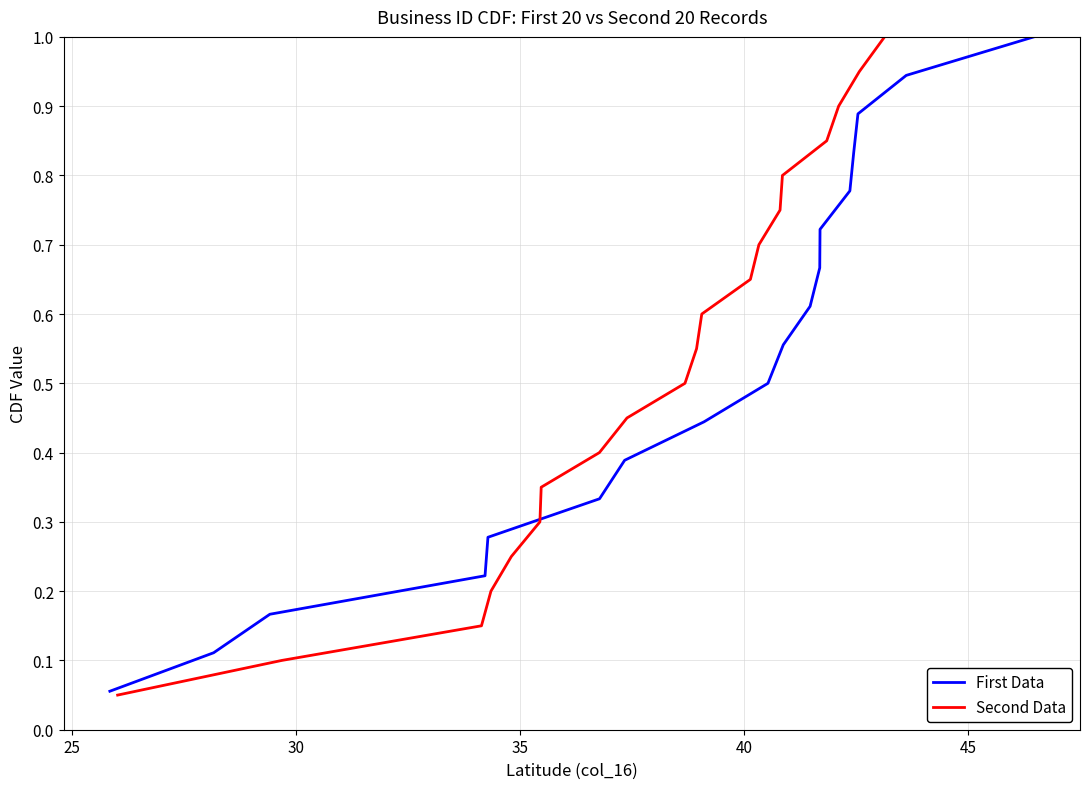

What is the highest value of the Second Data series?

1.0